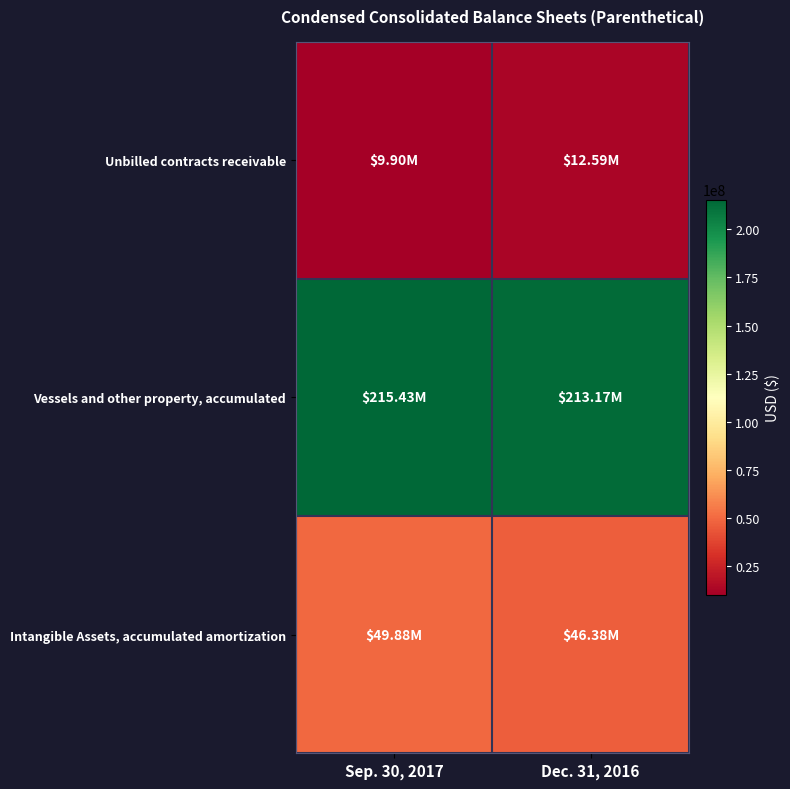

Between Dec. 31, 2016 and Sep. 30, 2017, which is larger?

Dec. 31, 2016